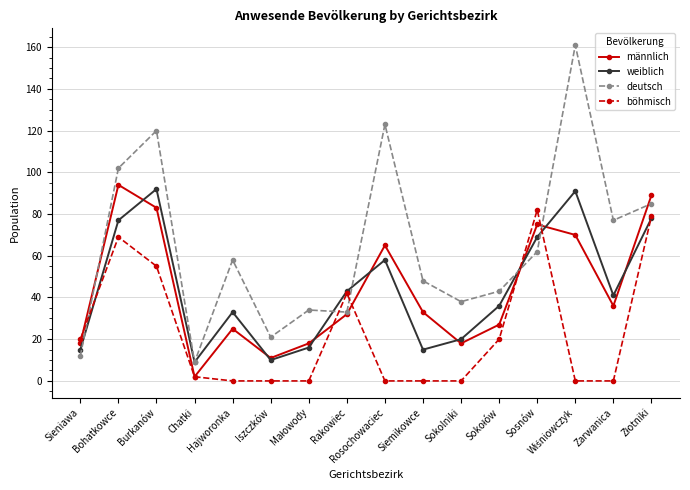

What is the sum of all männlich values?

696